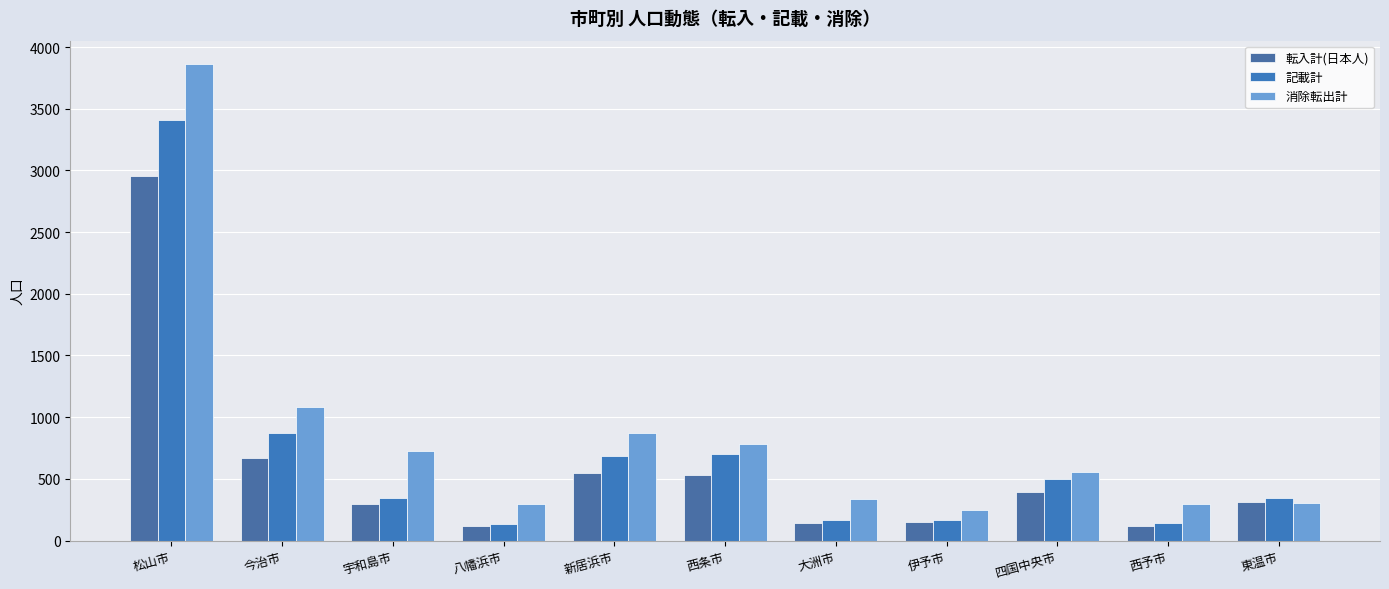

What is the minimum value for 記載計?

131